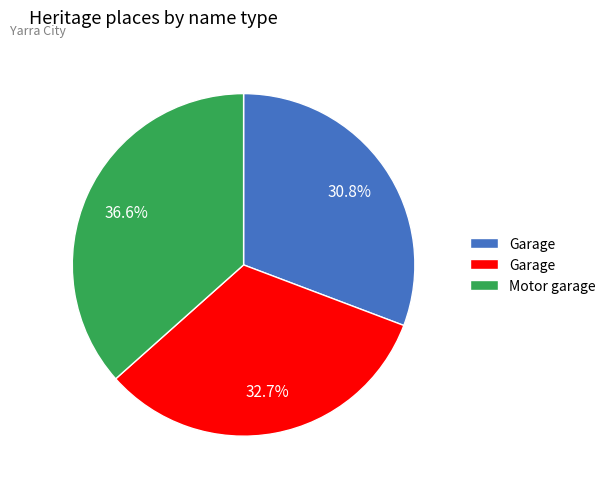

Is there a majority slice in this chart?

No